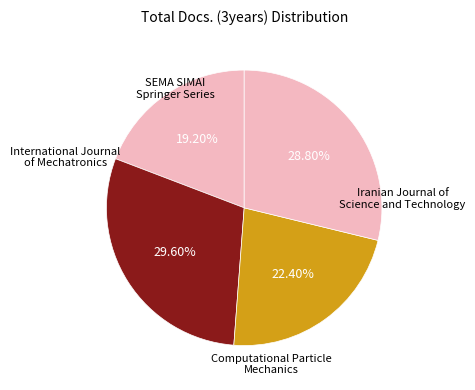

Is it true that International Journal of Mechatronics is 30% of the pie?

False